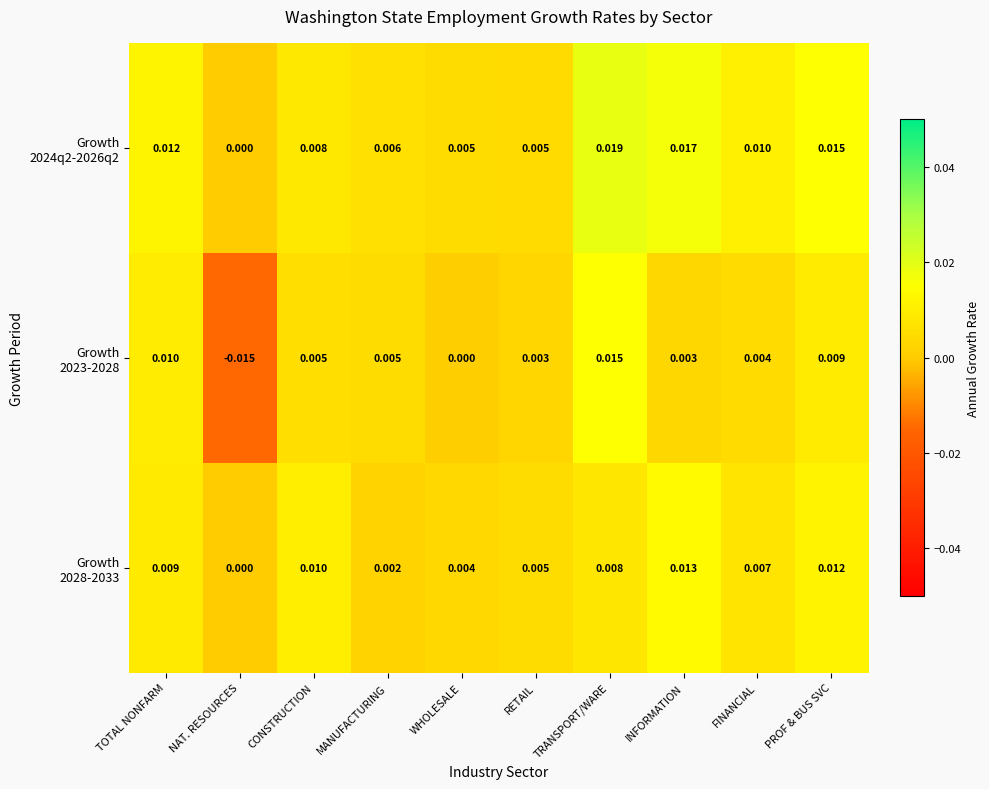

How many series are shown in this chart?

3